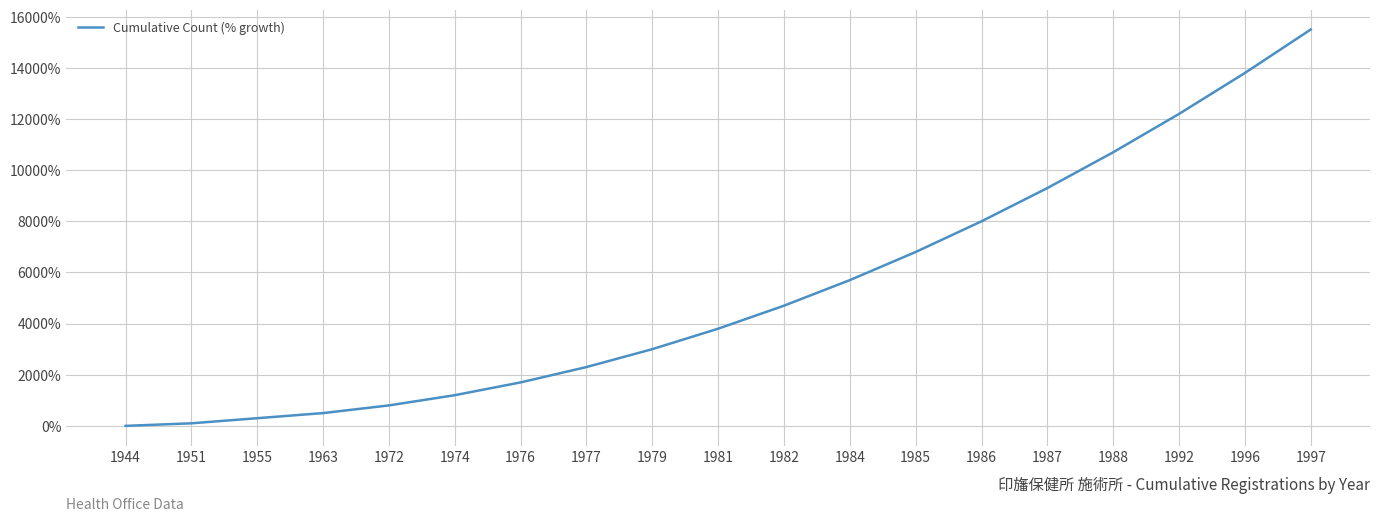

Which category has the highest value across all series?

1997